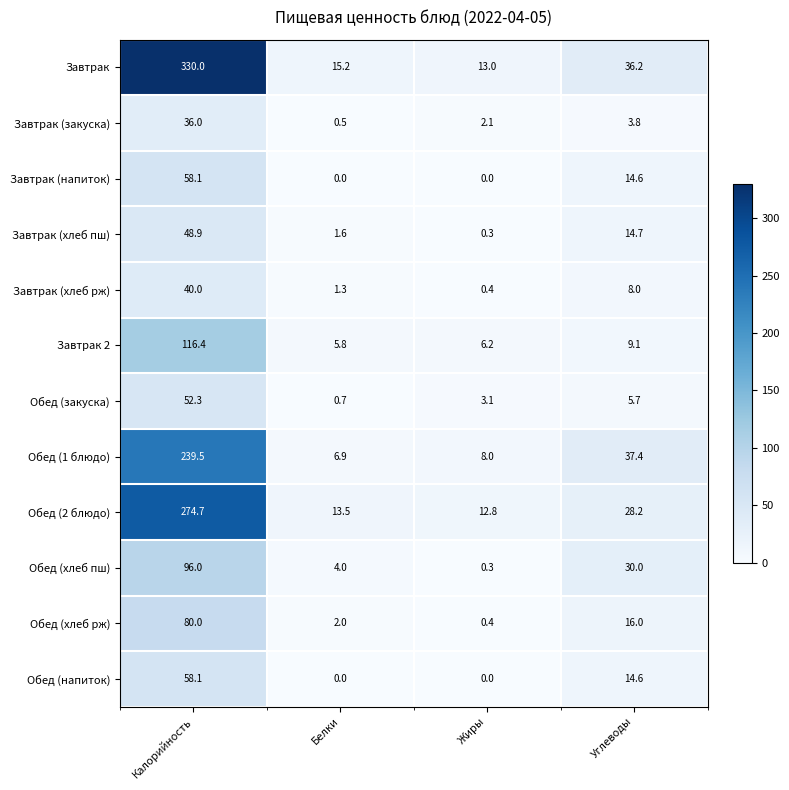

Which category has the lowest value in the Завтрак (хлеб пш) series?

Жиры